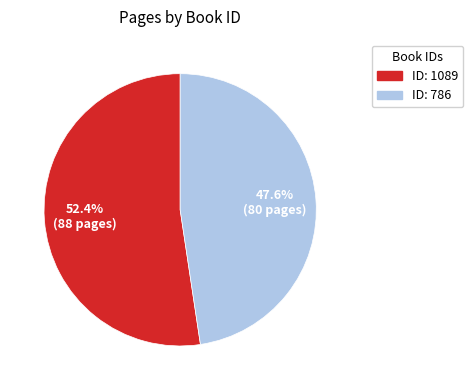

Does any single category account for the majority?

Yes